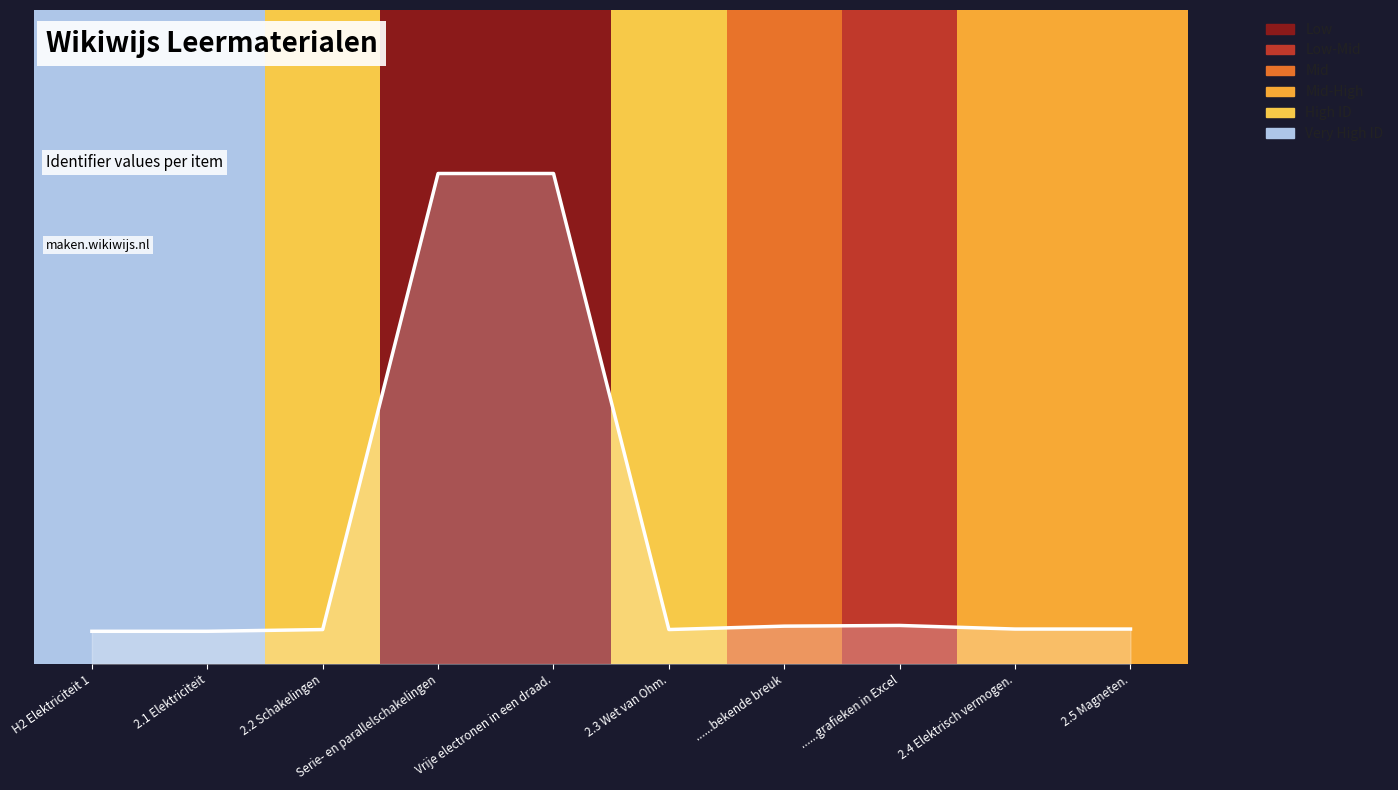

Which has a higher value, 2.3 Wet van Ohm. or 2.4 Elektrisch vermogen.?

2.4 Elektrisch vermogen.